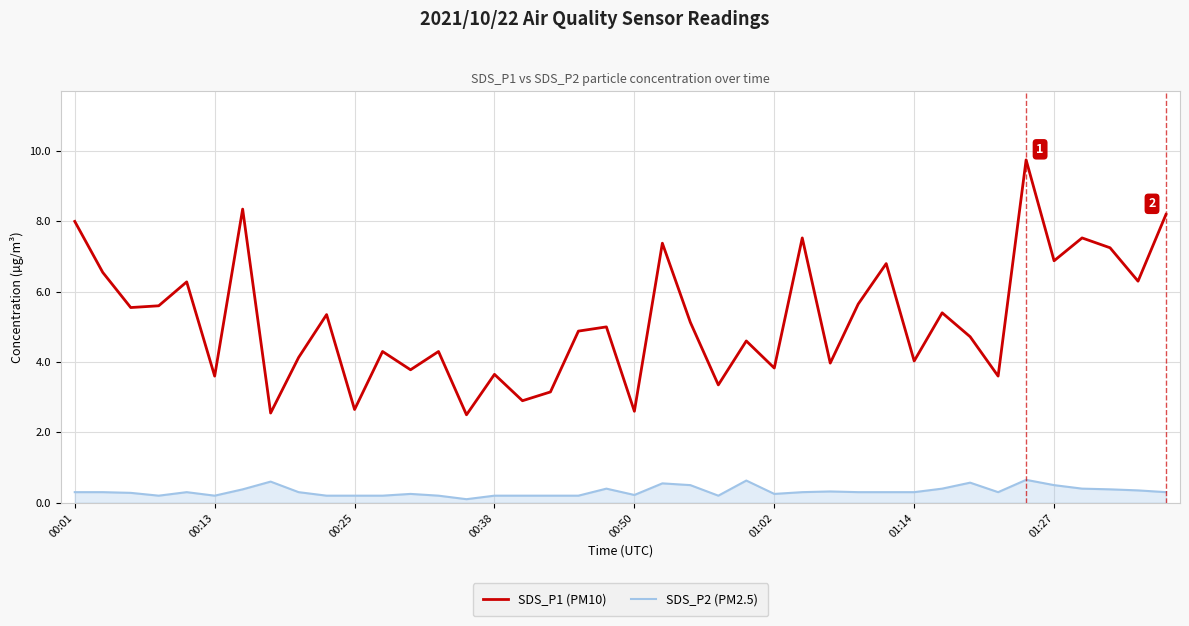

Which series has the largest total across all categories?

SDS_P1 (PM10)